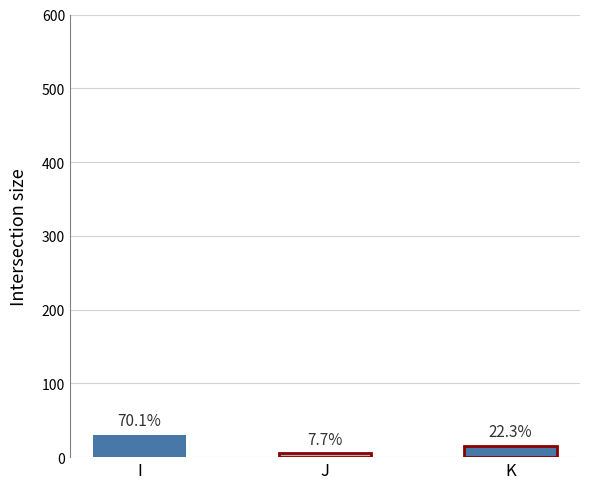

Rank the categories by value from highest to lowest.

I, K, J